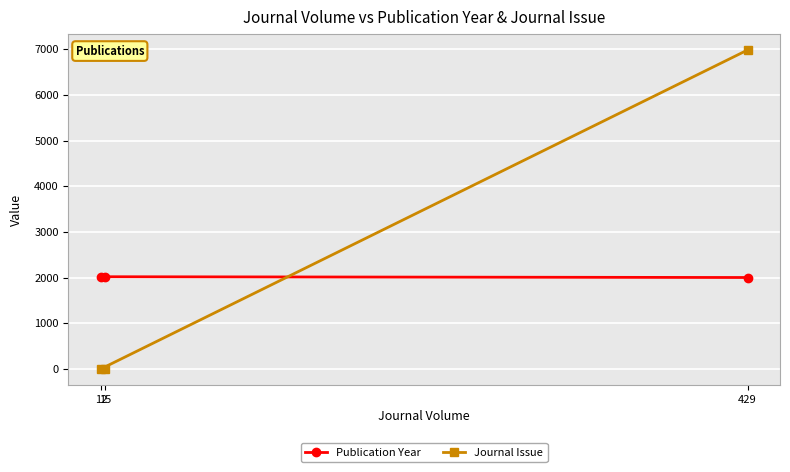

What is the label of the 3rd point from the right?

15